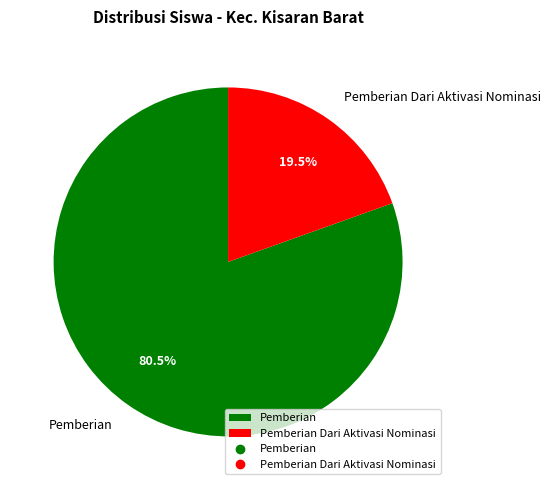

Rank the categories by value from lowest to highest.

Pemberian Dari Aktivasi Nominasi, Pemberian